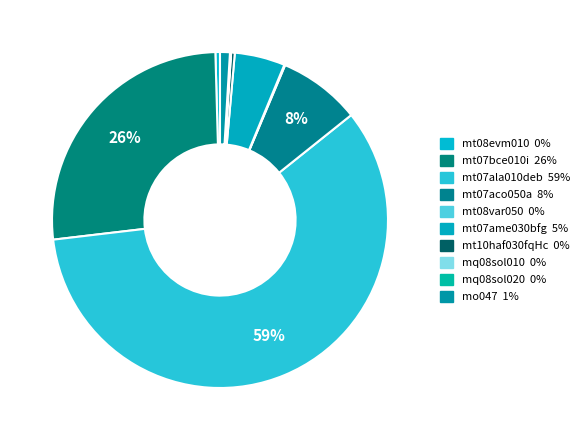

What percentage is the mt07ala010deb slice, to the nearest percent?

59%